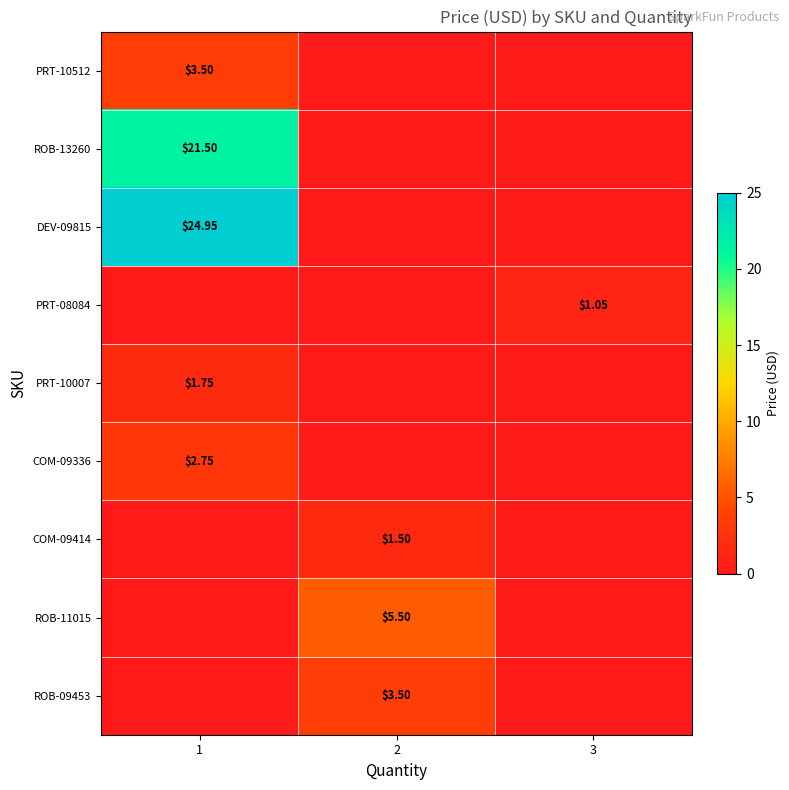

Which category has the lowest value across all series?

2